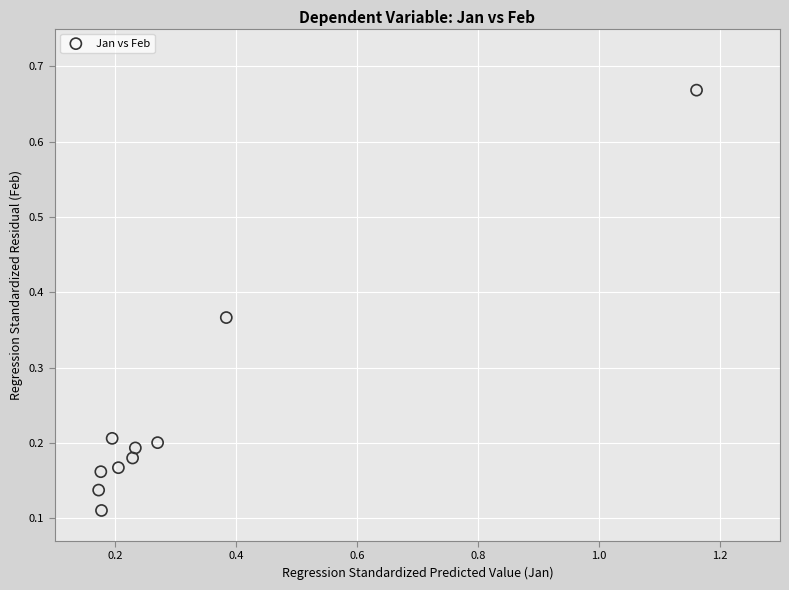

What is the range of Y values (max minus min)?

0.6